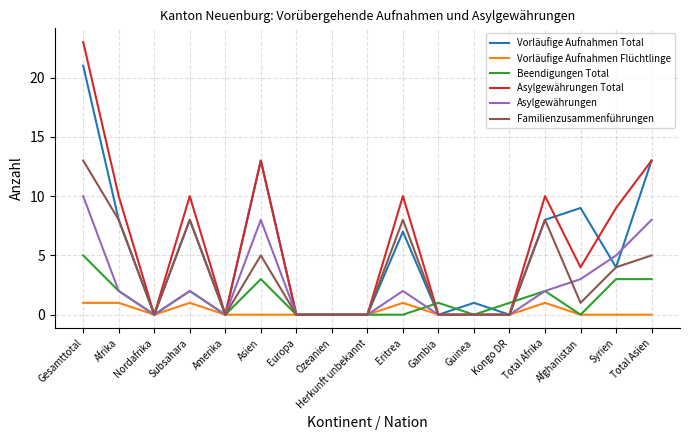

What are all the series names shown in the legend?

Vorläufige Aufnahmen Total, Vorläufige Aufnahmen Flüchtlinge, Beendigungen Total, Asylgewährungen Total, Asylgewährungen, Familienzusammenführungen